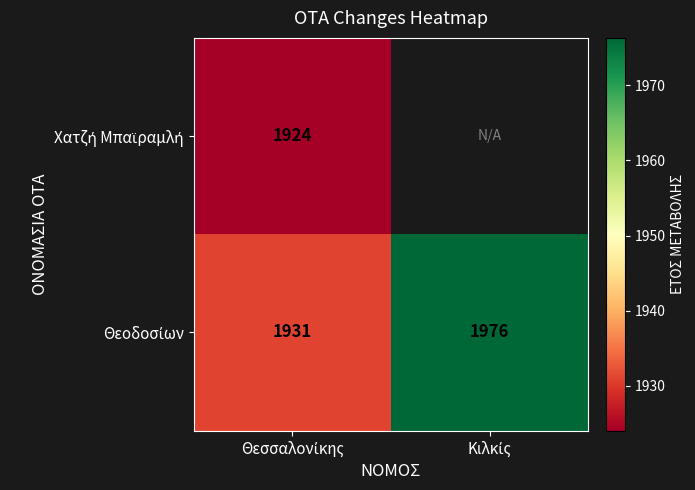

Rank the series at Θεσσαλονίκης from lowest to highest value.

Χατζή Μπαϊραμλή, Θεοδοσίων